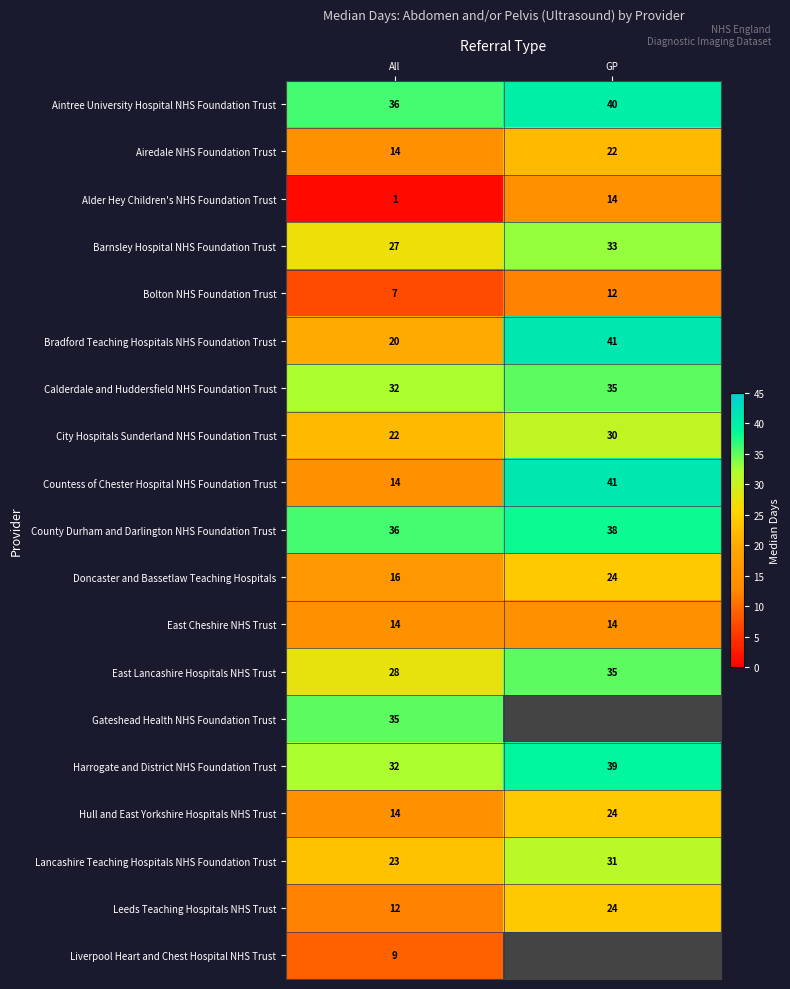

What is the difference between the highest and lowest values at All?

35